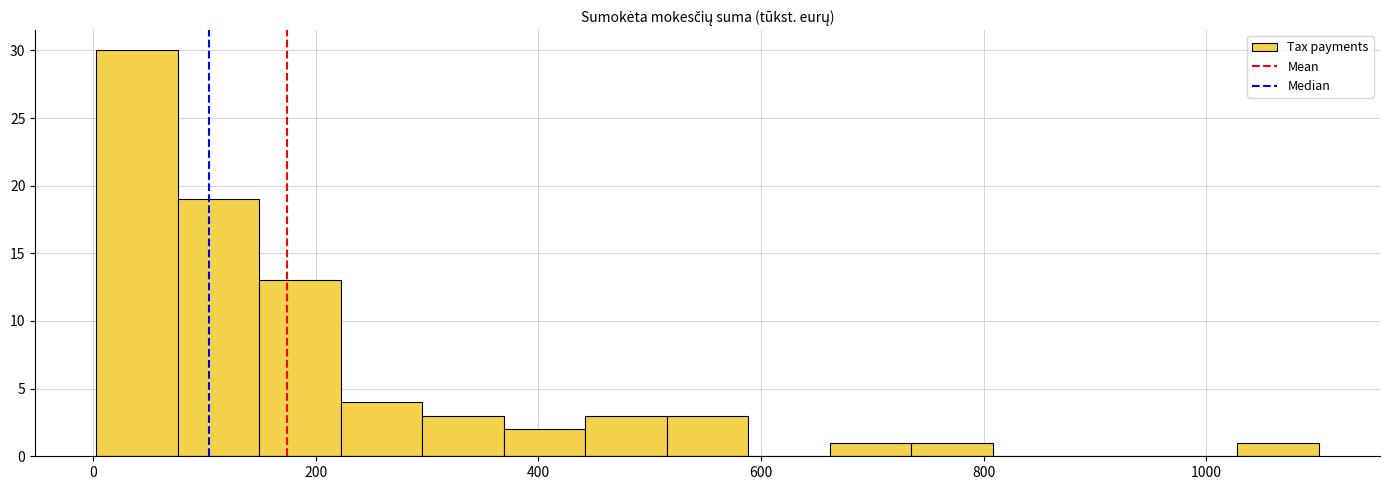

Around what value on the x-axis is the tallest bar? Give the approximate position of its centre, as read against the axis.

40